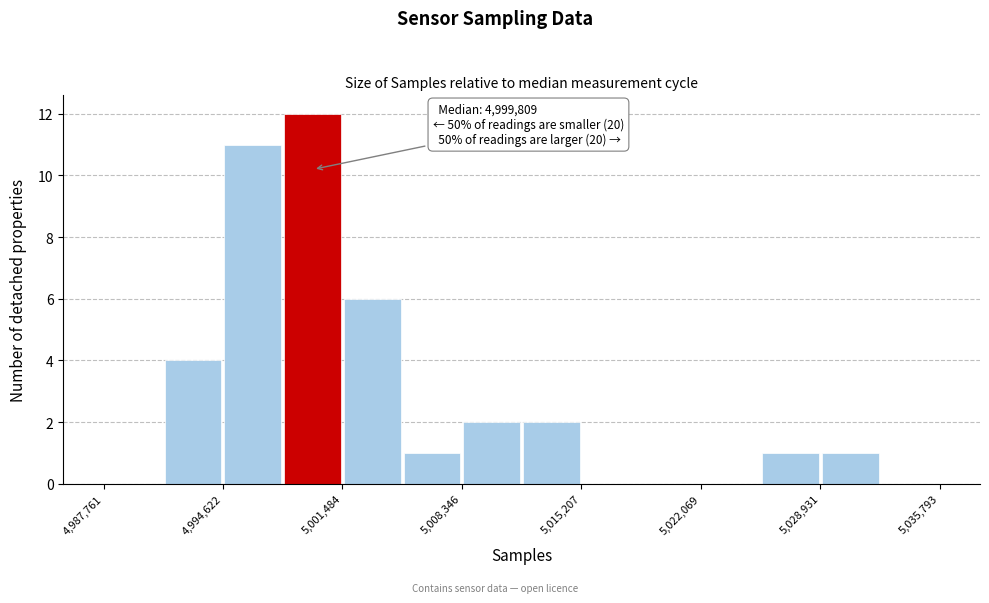

Around what value on the x-axis is the tallest bar? Give the approximate position of its centre, as read against the axis.

5000000